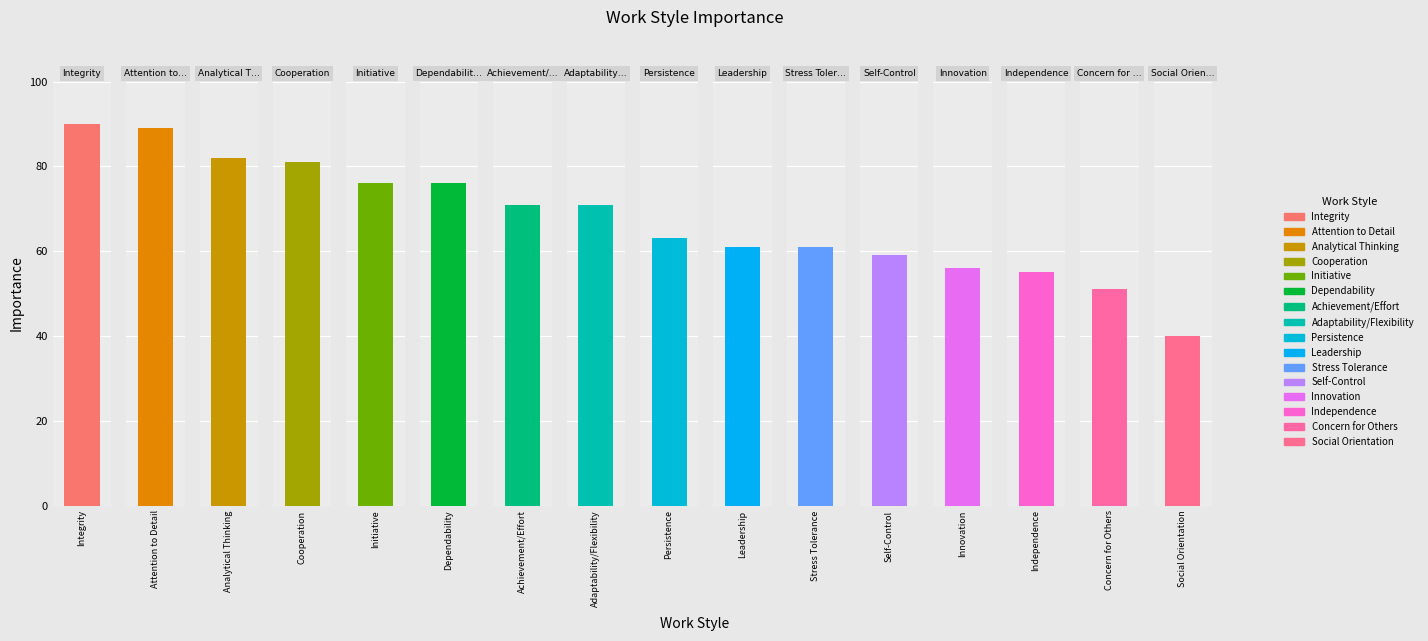

What is the label of the 12th bar from the left?

Self-Control